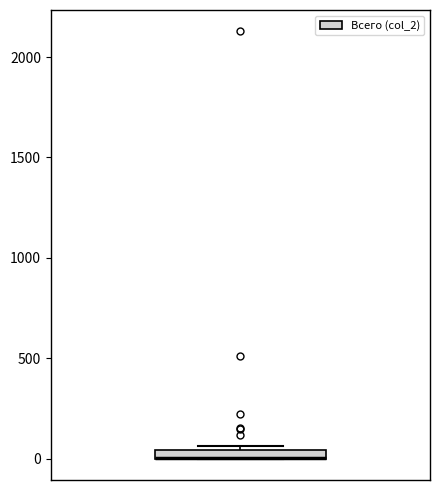

Where is the upper edge of the box on the y-axis? The values are not printed on the chart, so give them approximately, as read against the axis.

50